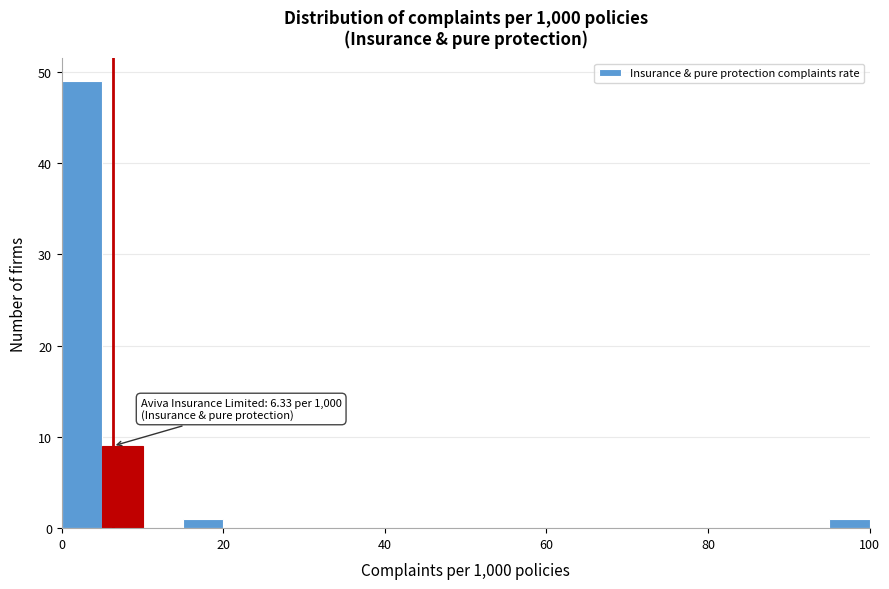

Read against the x-axis, roughly where is the centre of the tallest bar?

2